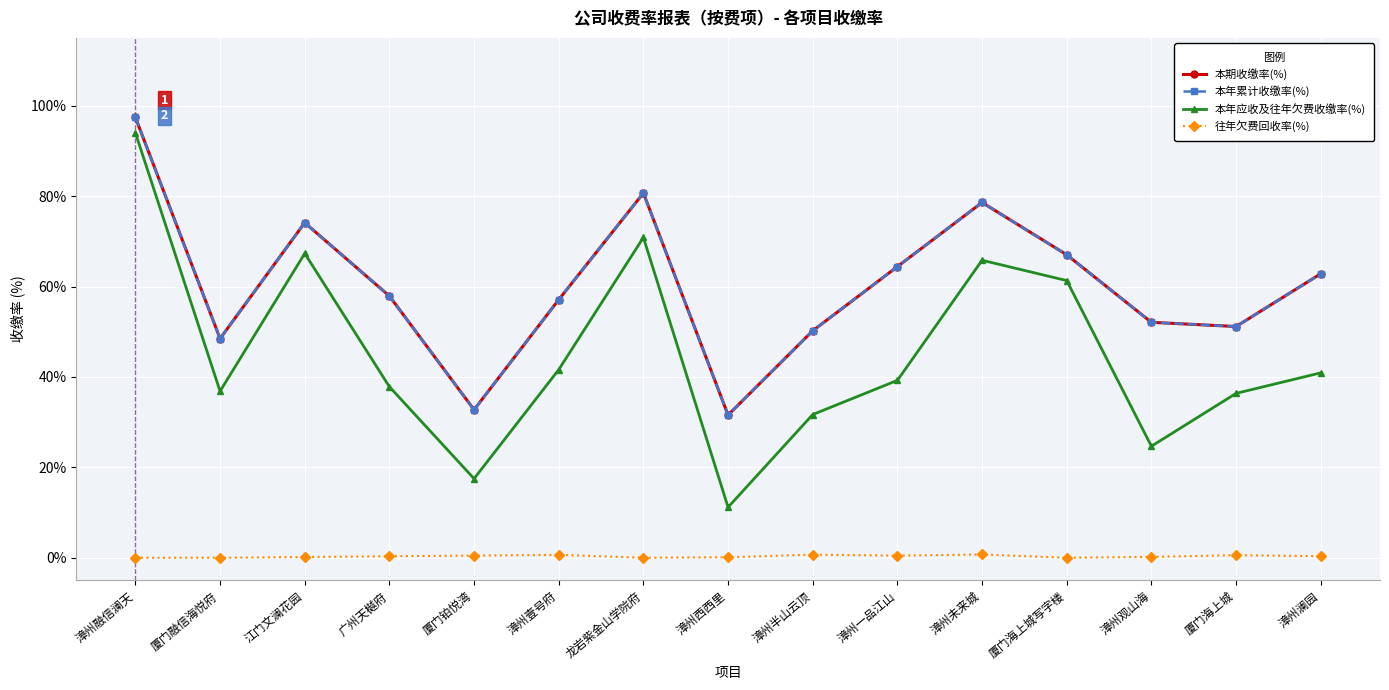

What is the sum of the 本年累计收缴率(%) values at 厦门铂悦湾 and 漳州西西里?

64.3